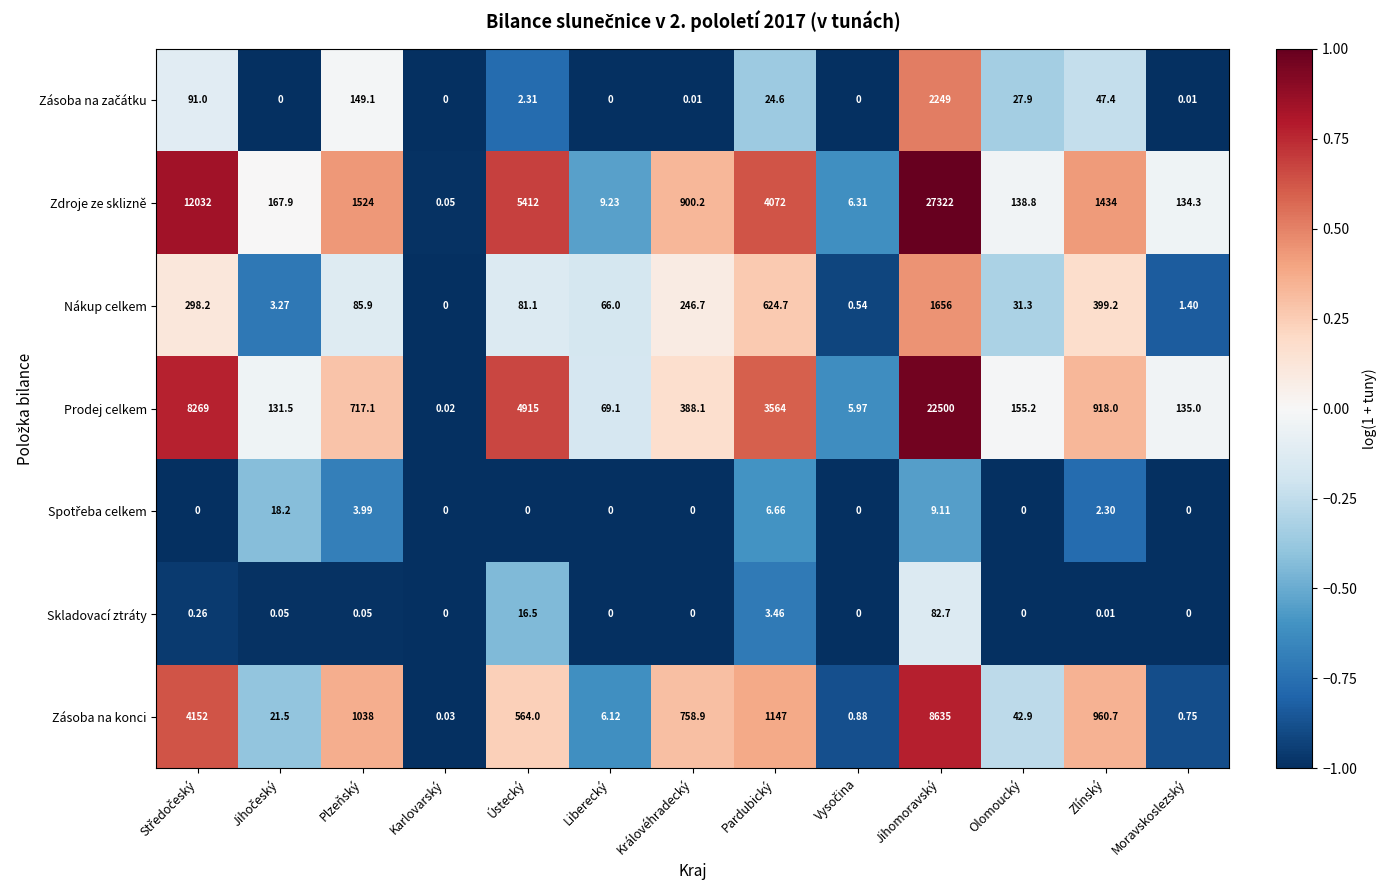

Count the number of categories in the chart.

13